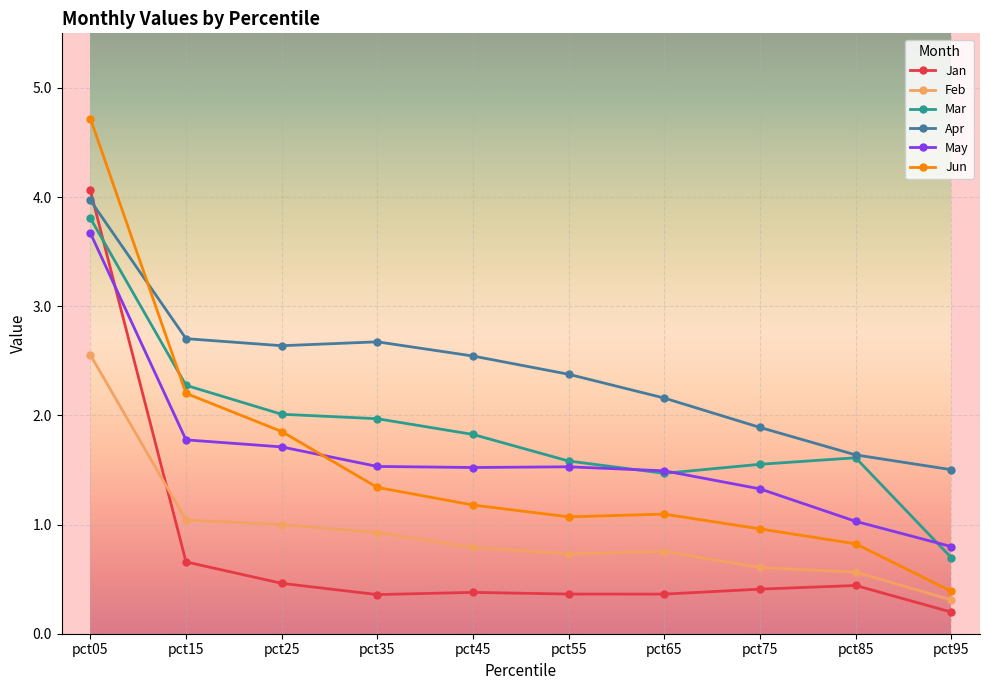

List the series in order of their peak value, highest first.

Jun, Jan, Apr, Mar, May, Feb